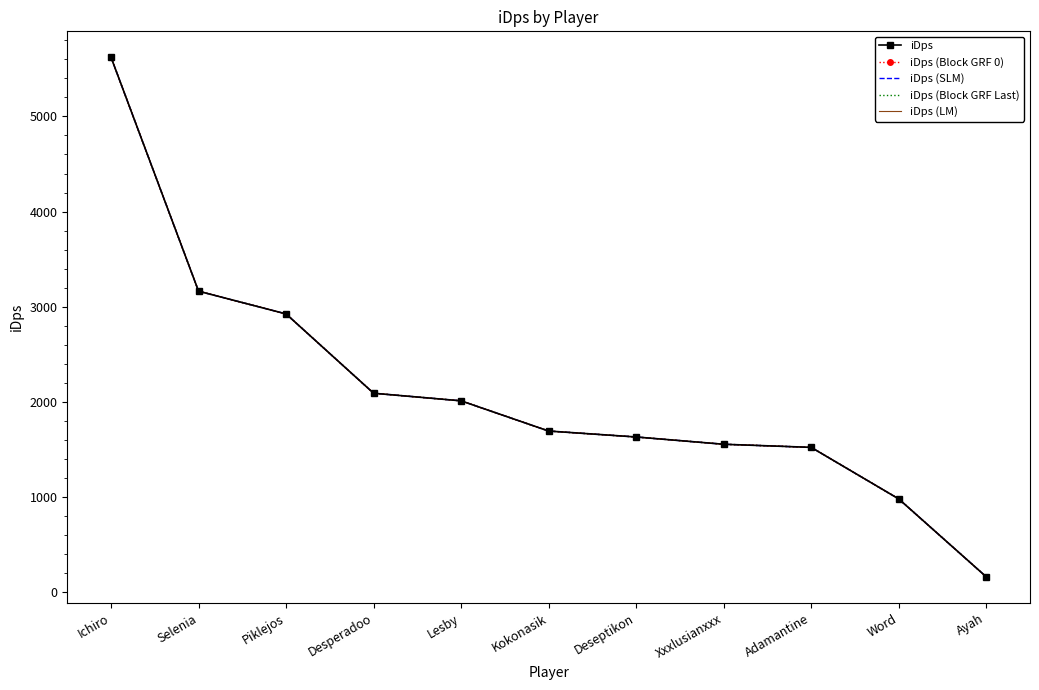

Between Adamantine and Ayah, which series saw the biggest shift?

iDps